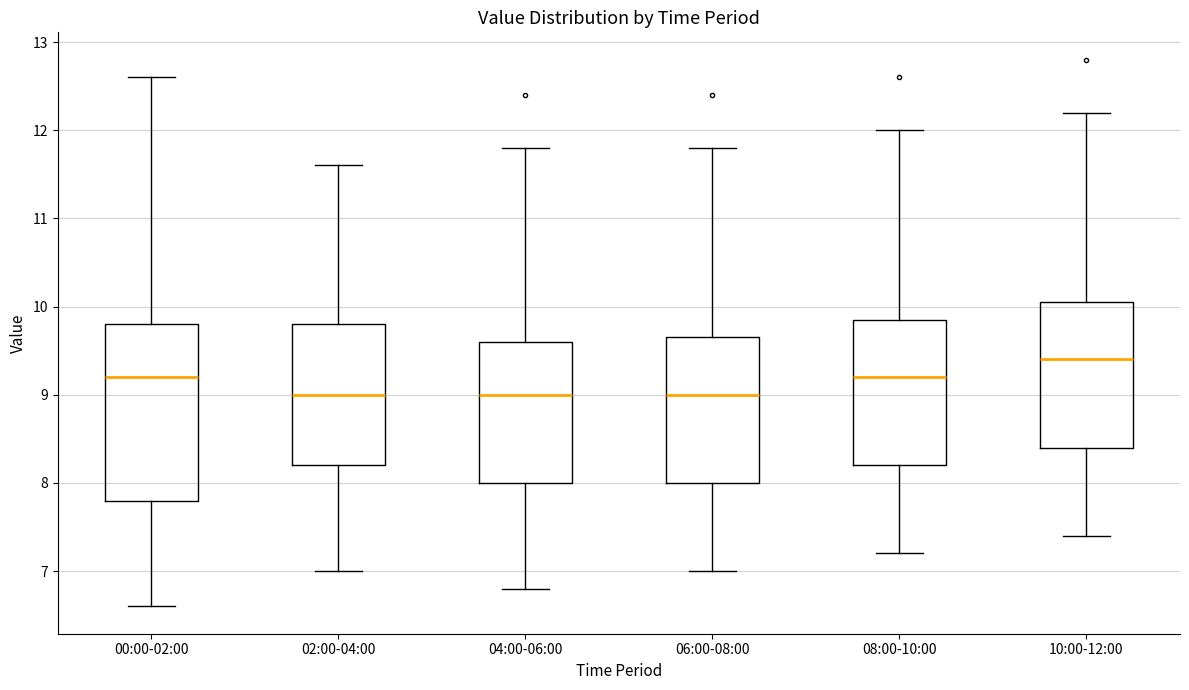

Reading left to right, read every box against the y-axis: the position of its median line, the range the box covers, and the ends of its whiskers. The values are not printed on the chart, so give them approximately, as read against the axis.

00:00-02:00: median 9.2, box 7.8 to 9.8, whiskers 6.6 to 12.6
02:00-04:00: median 9.0, box 8.2 to 9.8, whiskers 7.0 to 11.6
04:00-06:00: median 9.0, box 8.0 to 9.6, whiskers 6.8 to 11.8
06:00-08:00: median 9.0, box 8.0 to 9.7, whiskers 7.0 to 11.8
08:00-10:00: median 9.2, box 8.2 to 9.9, whiskers 7.2 to 12.0
10:00-12:00: median 9.4, box 8.4 to 10.1, whiskers 7.4 to 12.2